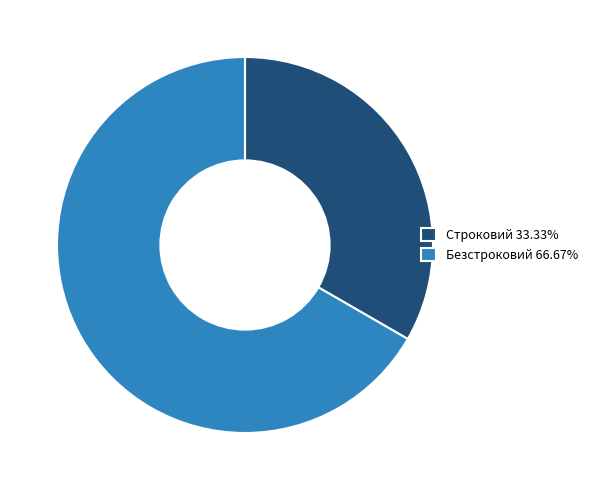

Which category accounts for the majority?

Безстроковий